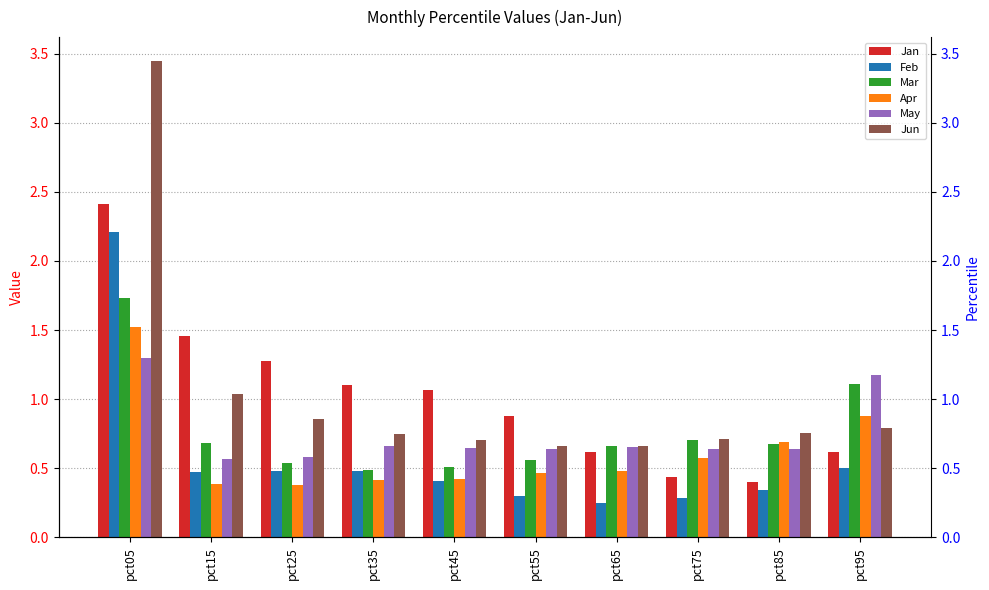

At pct35, list the series in order from smallest to largest.

Apr, Feb, Mar, May, Jun, Jan